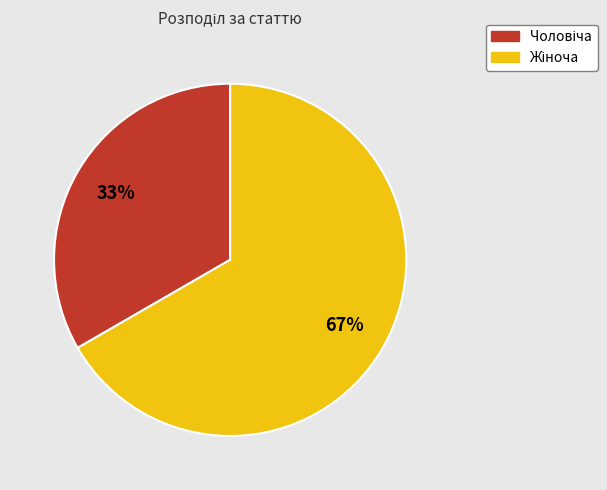

To the nearest percent, what is the average slice percentage?

50%